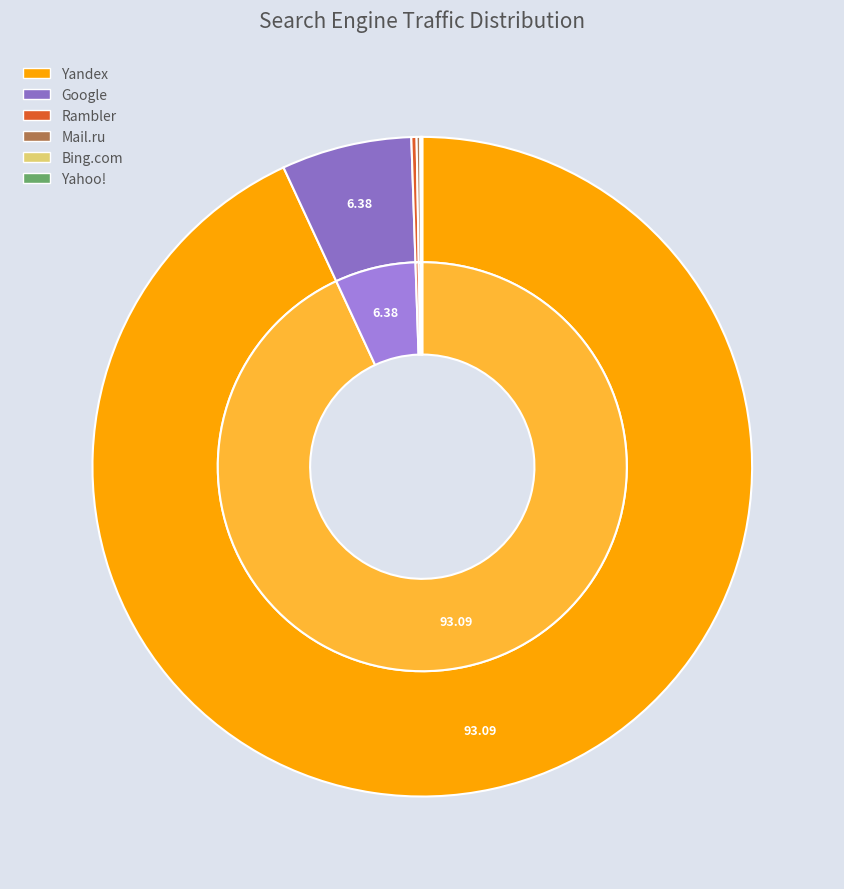

What is the majority slice?

Yandex